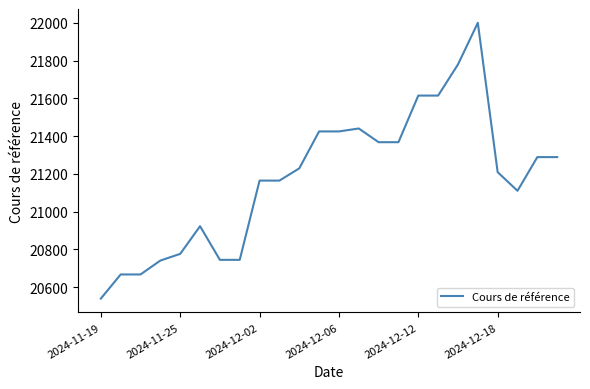

What is the maximum value shown in the chart?

22001.1